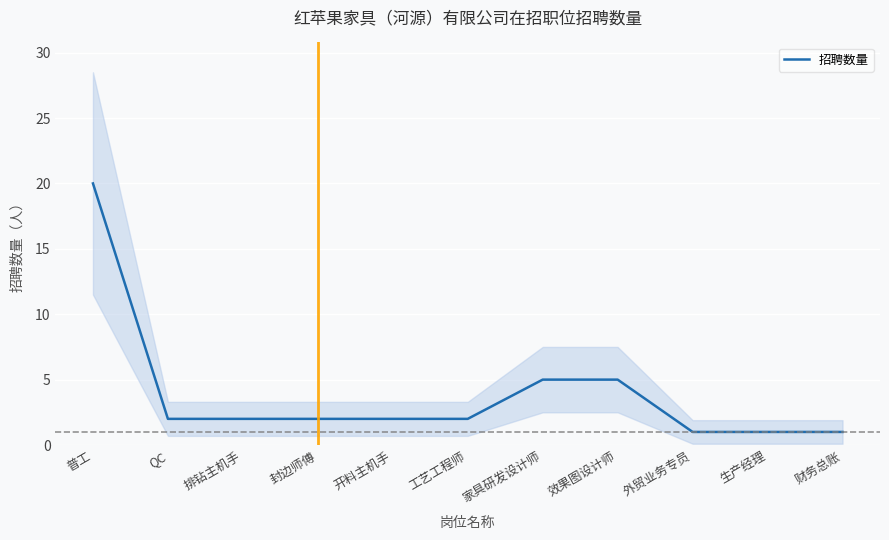

Rank the categories by value from lowest to highest.

外贸业务专员, 生产经理, 财务总账, QC, 排钻主机手, 封边师傅, 开料主机手, 工艺工程师, 家具研发设计师, 效果图设计师, 普工